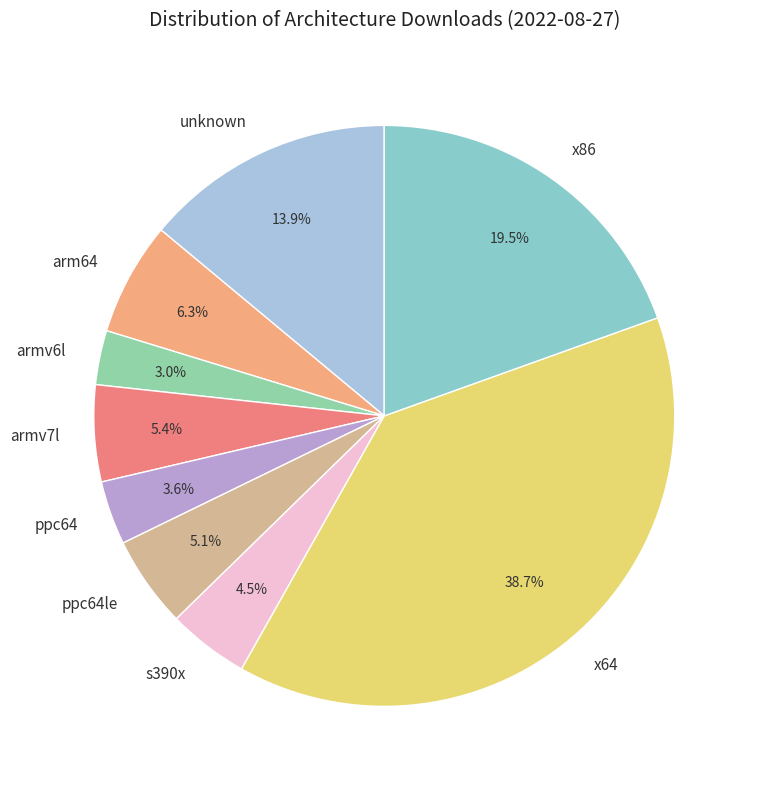

Is there any slice that represents more than half of the pie?

No